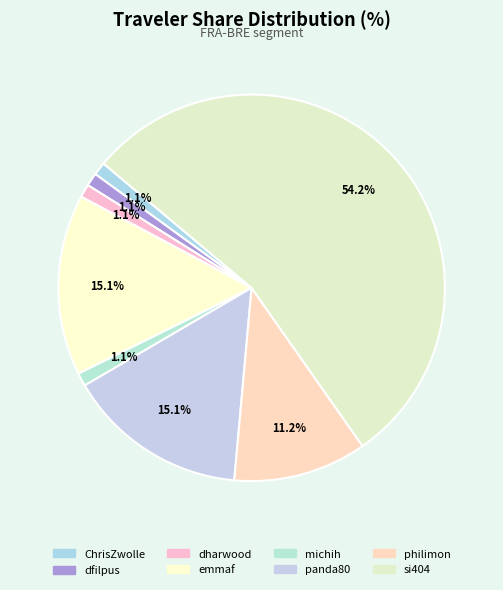

How many segments does this pie chart have?

8